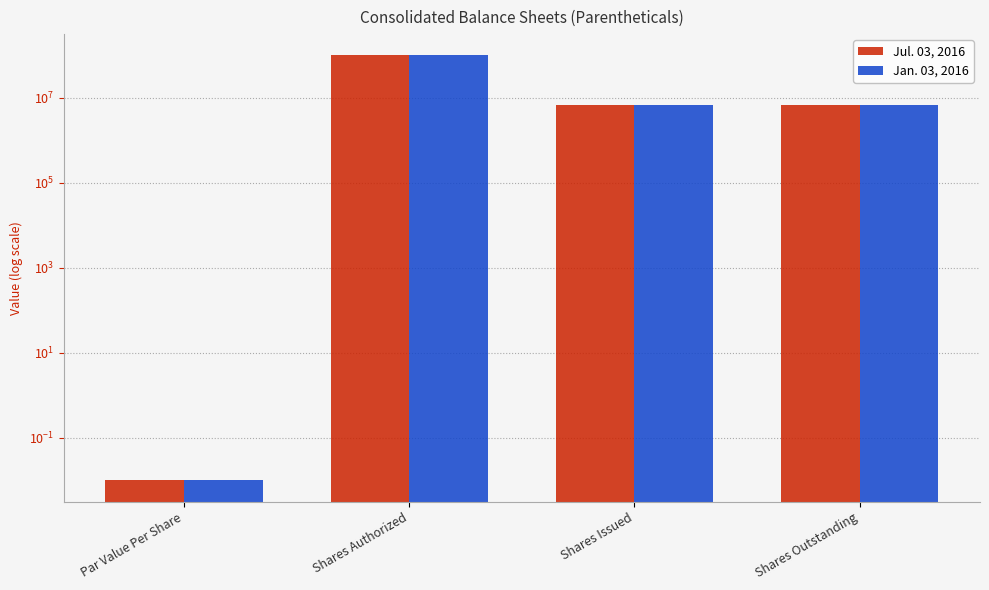

List the labels in order of Jan. 03, 2016 value, smallest first.

Par Value Per Share, Shares Issued, Shares Outstanding, Shares Authorized